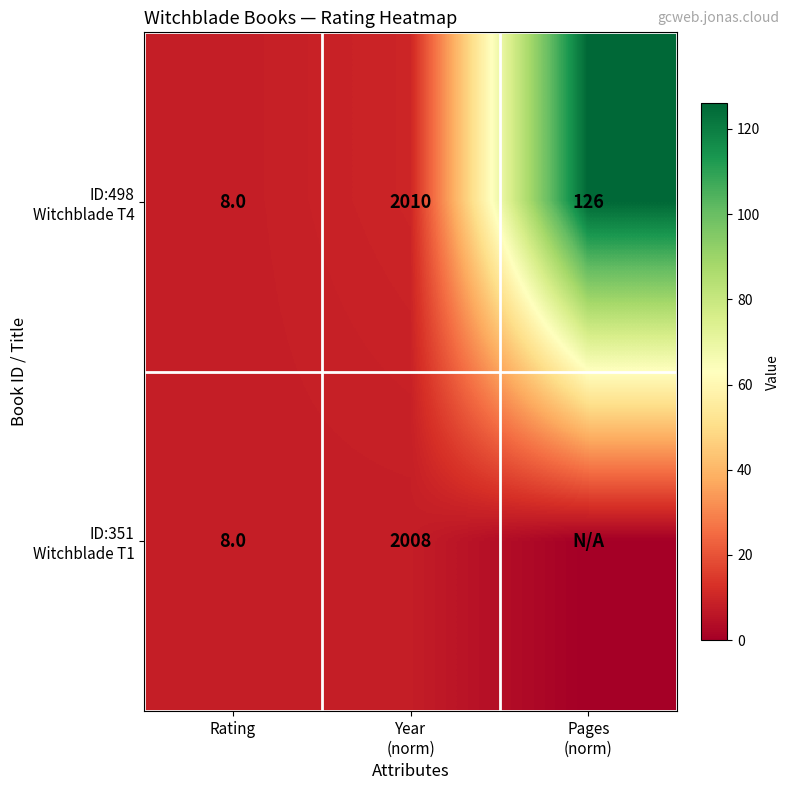

What is the total value across all series at Rating?

16